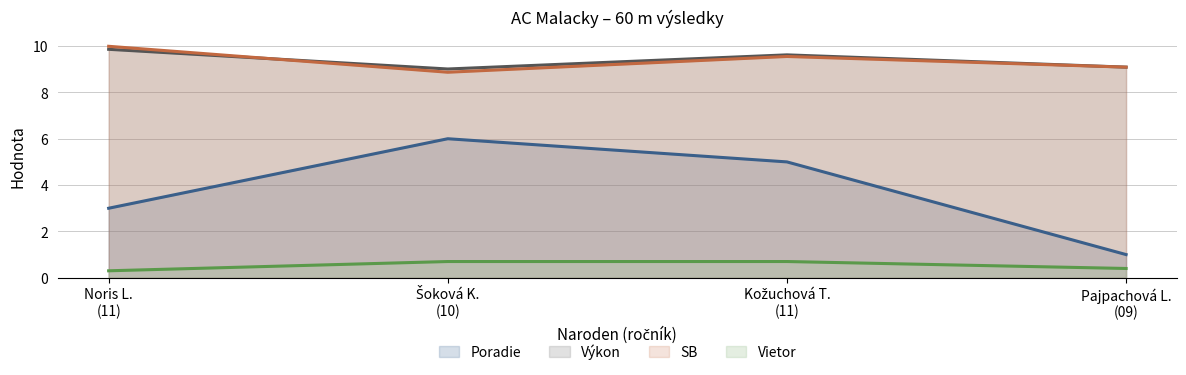

Reading left to right, extract all data points from this chart.

Poradie: 3.0	6.0	5.0	1.0
Výkon: 9.9	9.0	9.6	9.1
Vietor: 0.3	0.7	0.7	0.4
SB: 10.0	8.9	9.6	9.1